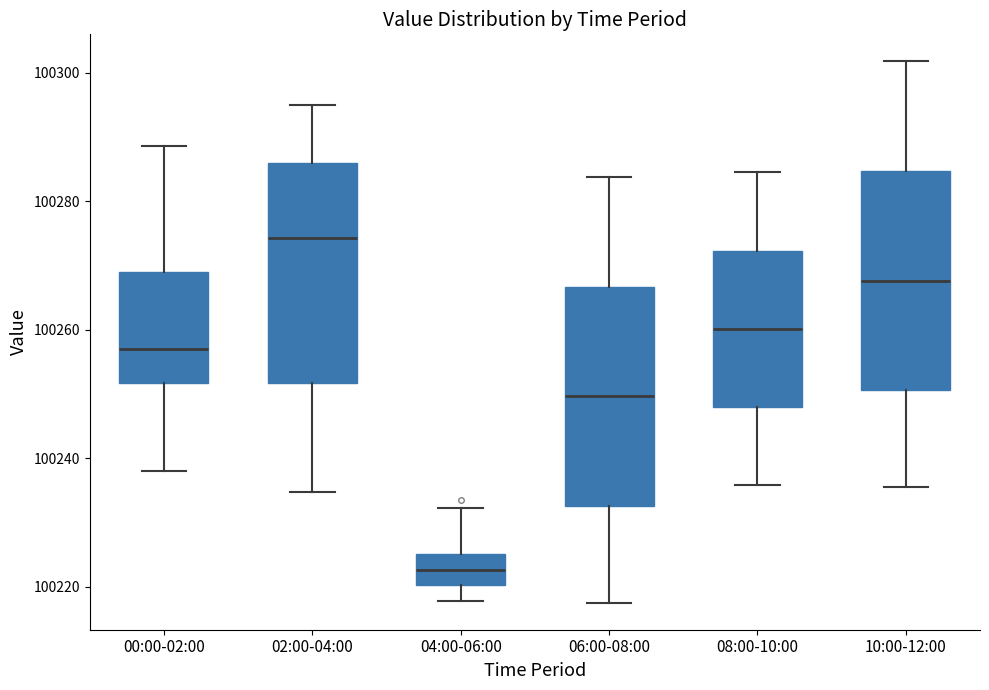

Where does the upper whisker of the box for 02:00-04:00 end on the y-axis? The values are not printed on the chart, so give them approximately, as read against the axis.

100296